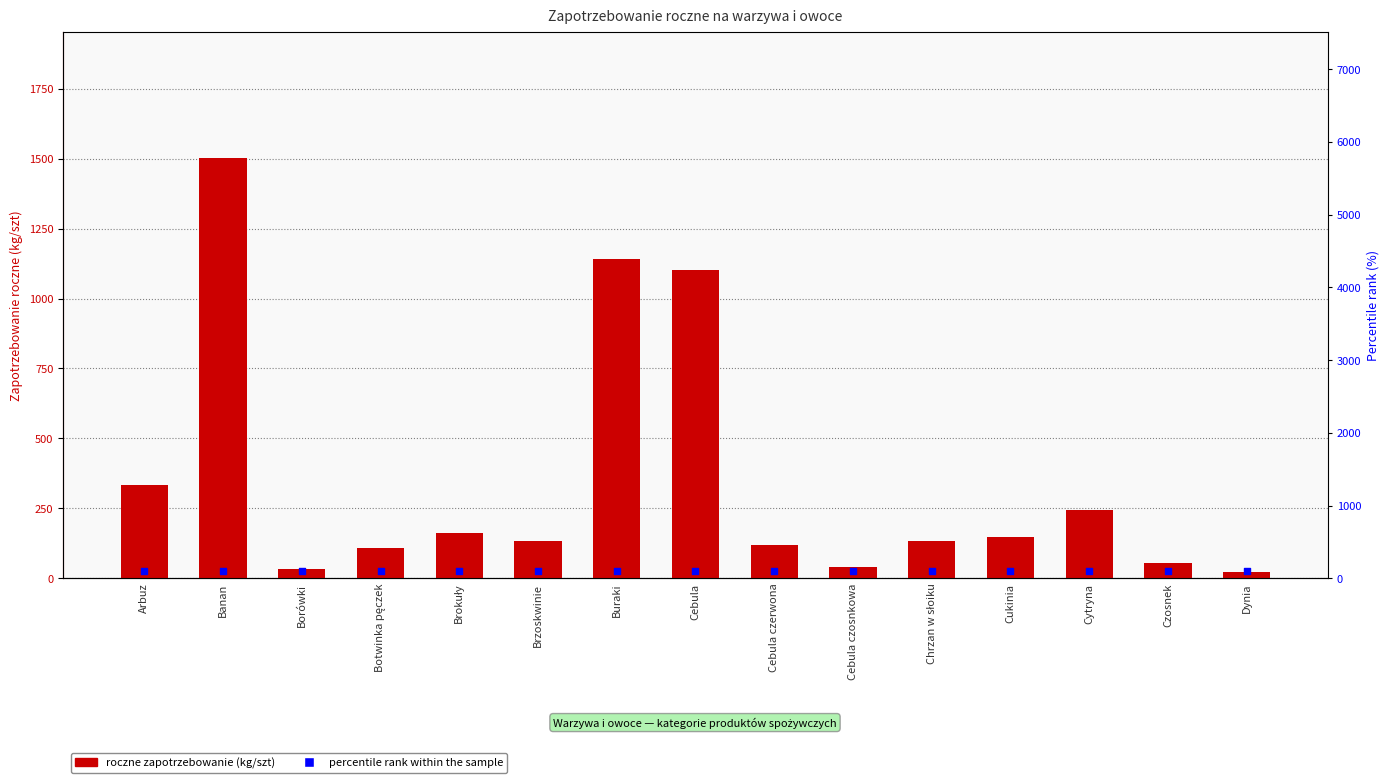

What are all the series names shown in the legend?

Roczne zapotrzebowanie (kg/szt), percentile rank within the sample